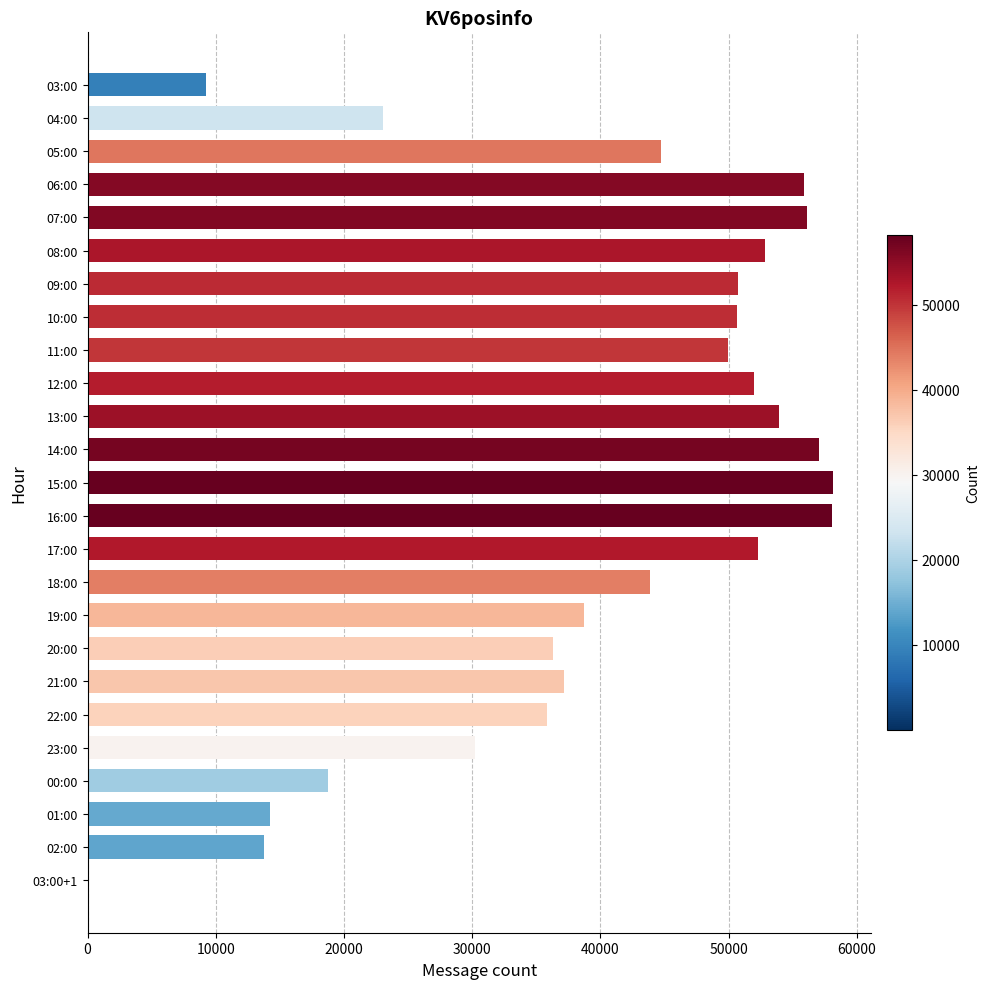

Between 20:00 and 00:00, which is larger?

20:00